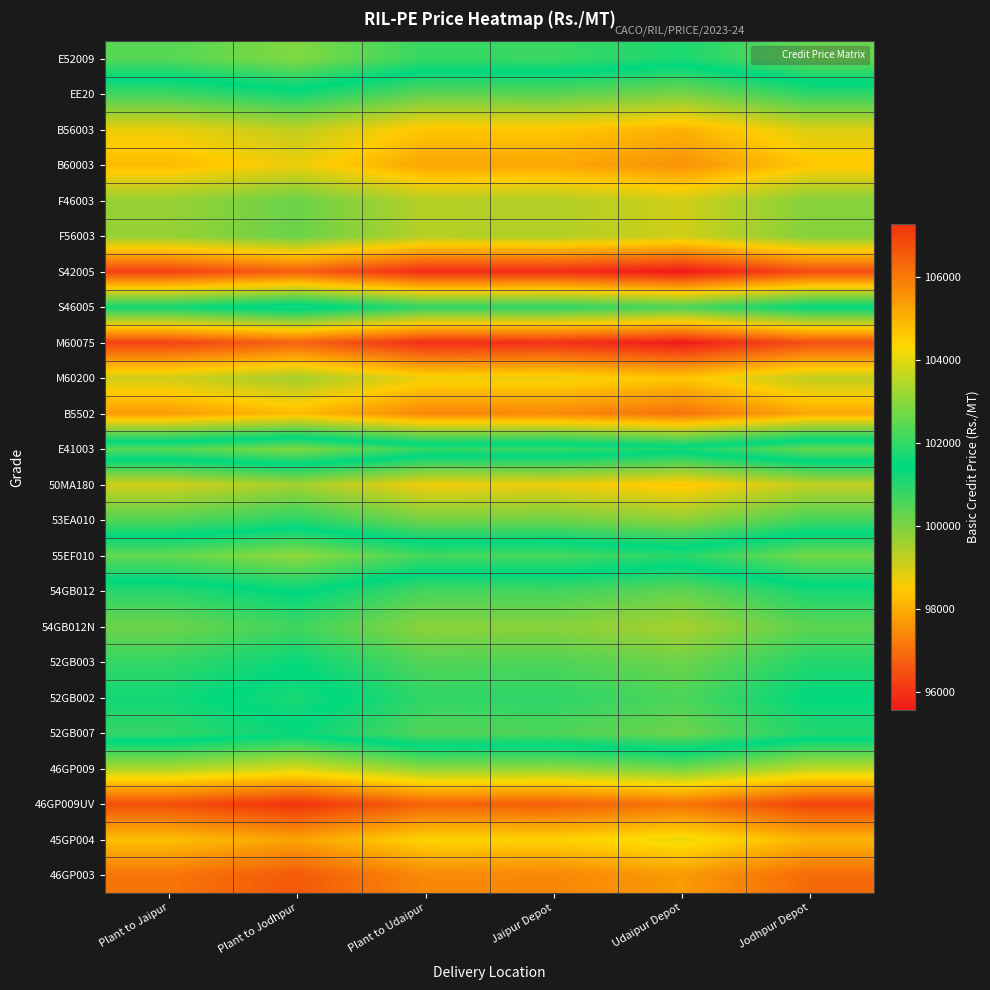

What is the total value across all series at Jodhpur Depot?

2423840